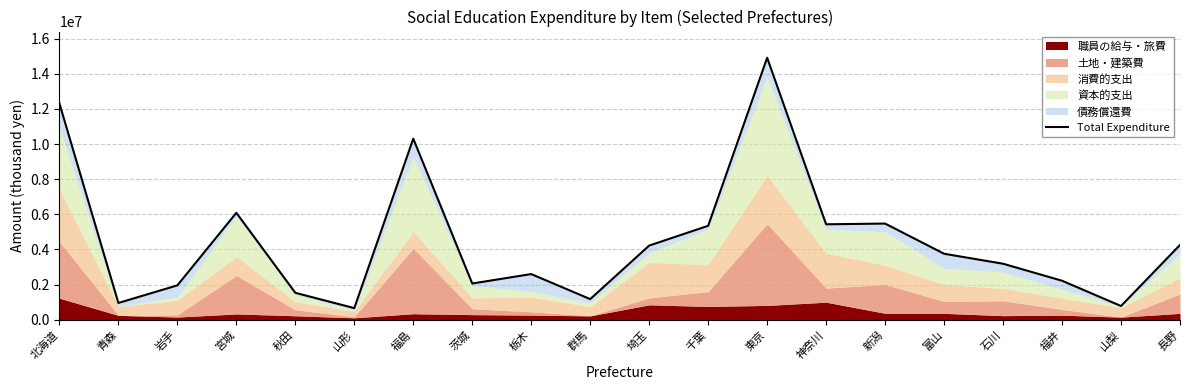

Reading left to right, transcribe all the data shown in this chart.

北海道=12312709	青森=951705	岩手=1953936	宮城=6084970	秋田=1529945	山形=658974	福島=10304362	茨城=2060415	栃木=2596436	群馬=1171758	埼玉=4219020	千葉=5345363	東京=14910837	神奈川=5430315	新潟=5471921	富山=3753471	石川=3185942	福井=2217575	山梨=778733	長野=4254024